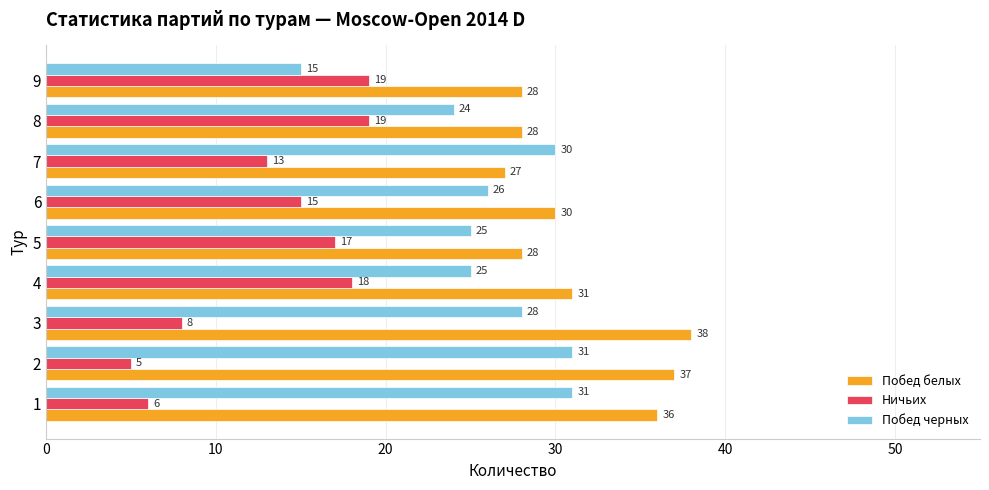

Which series has the largest range (max minus min)?

Побед черных